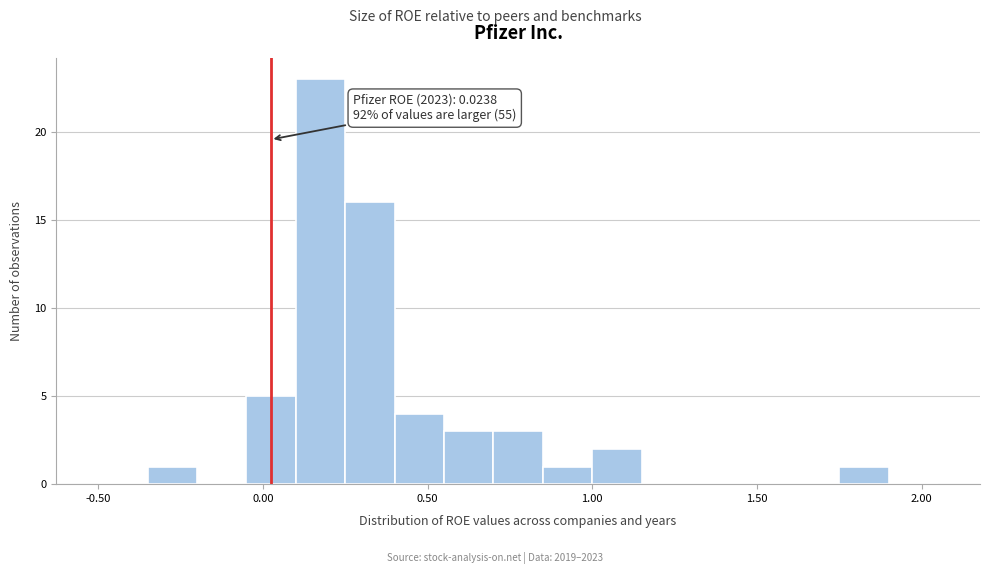

Read against the x-axis, roughly where is the centre of the tallest bar?

0.20